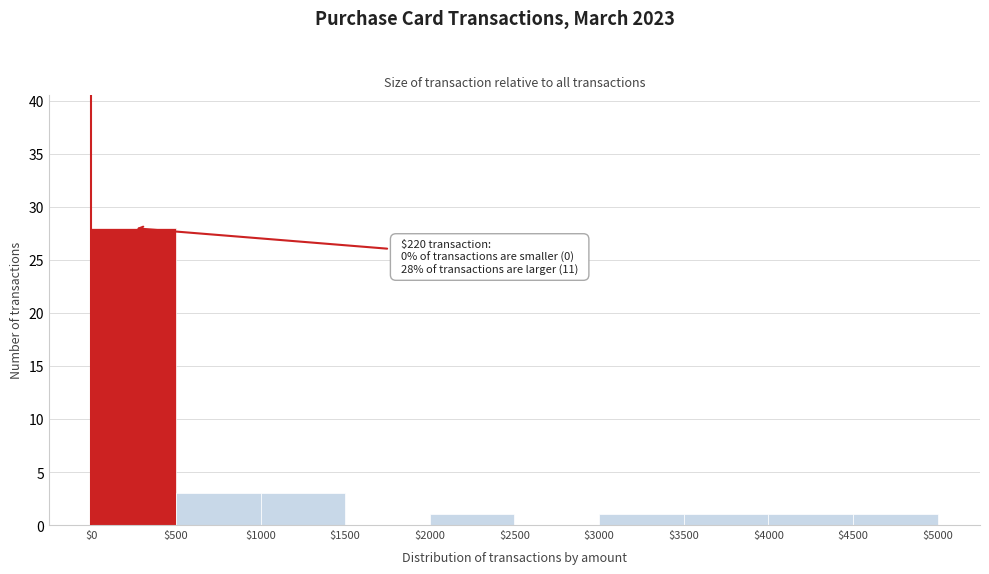

Over which range of the x-axis is the bar tallest?

$0 to $500